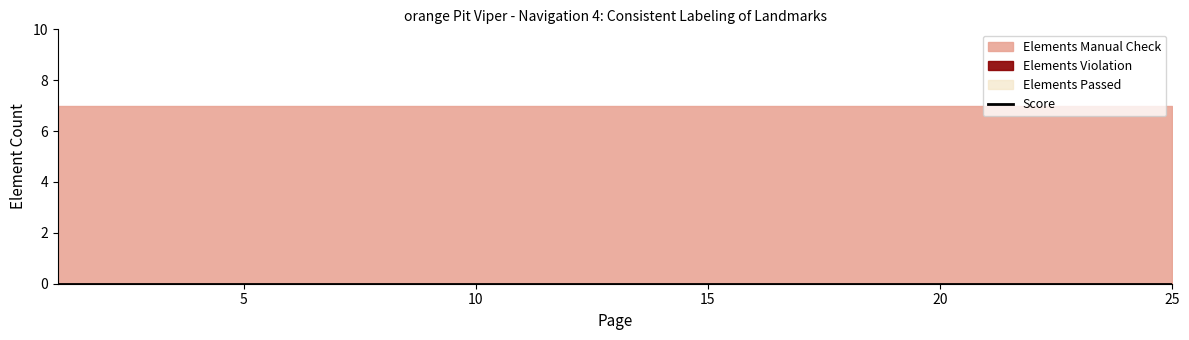

What is the sum of all Elements Manual Check values?

175